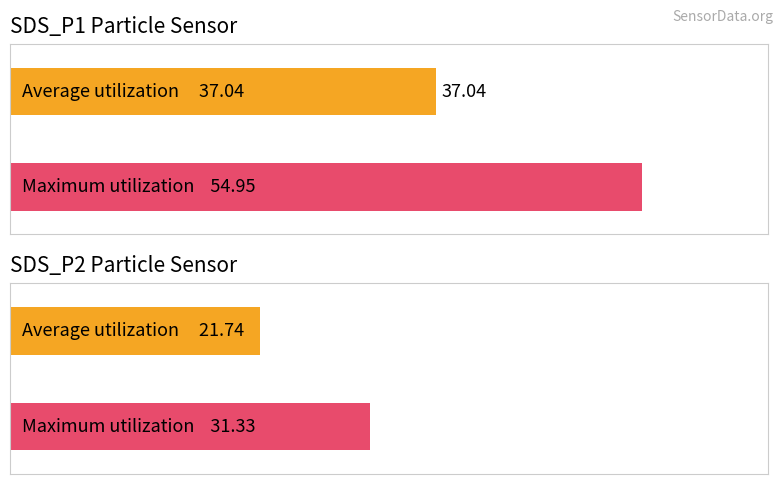

Is it true that SDS_P2 equals 33.1 at 00:11?

False